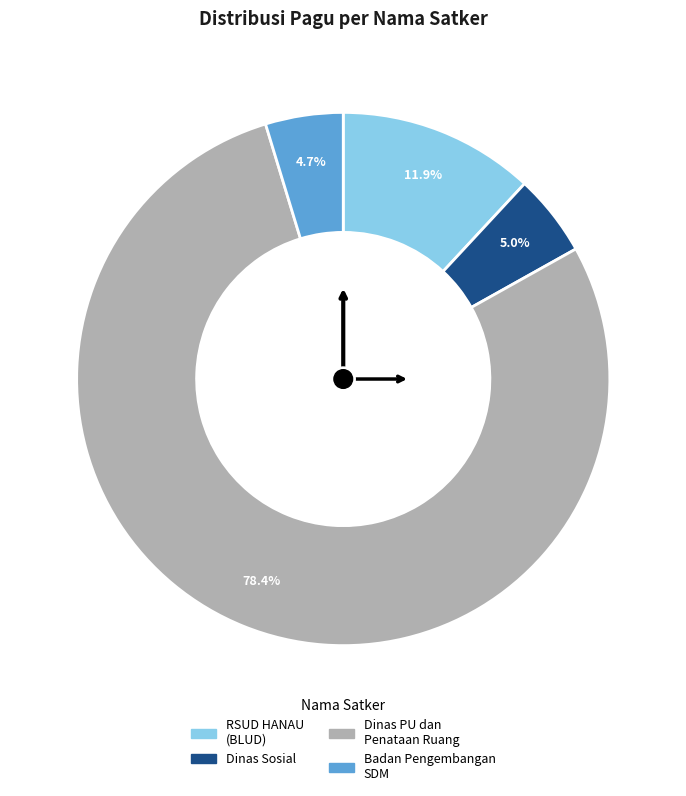

Does any single category account for the majority?

Yes